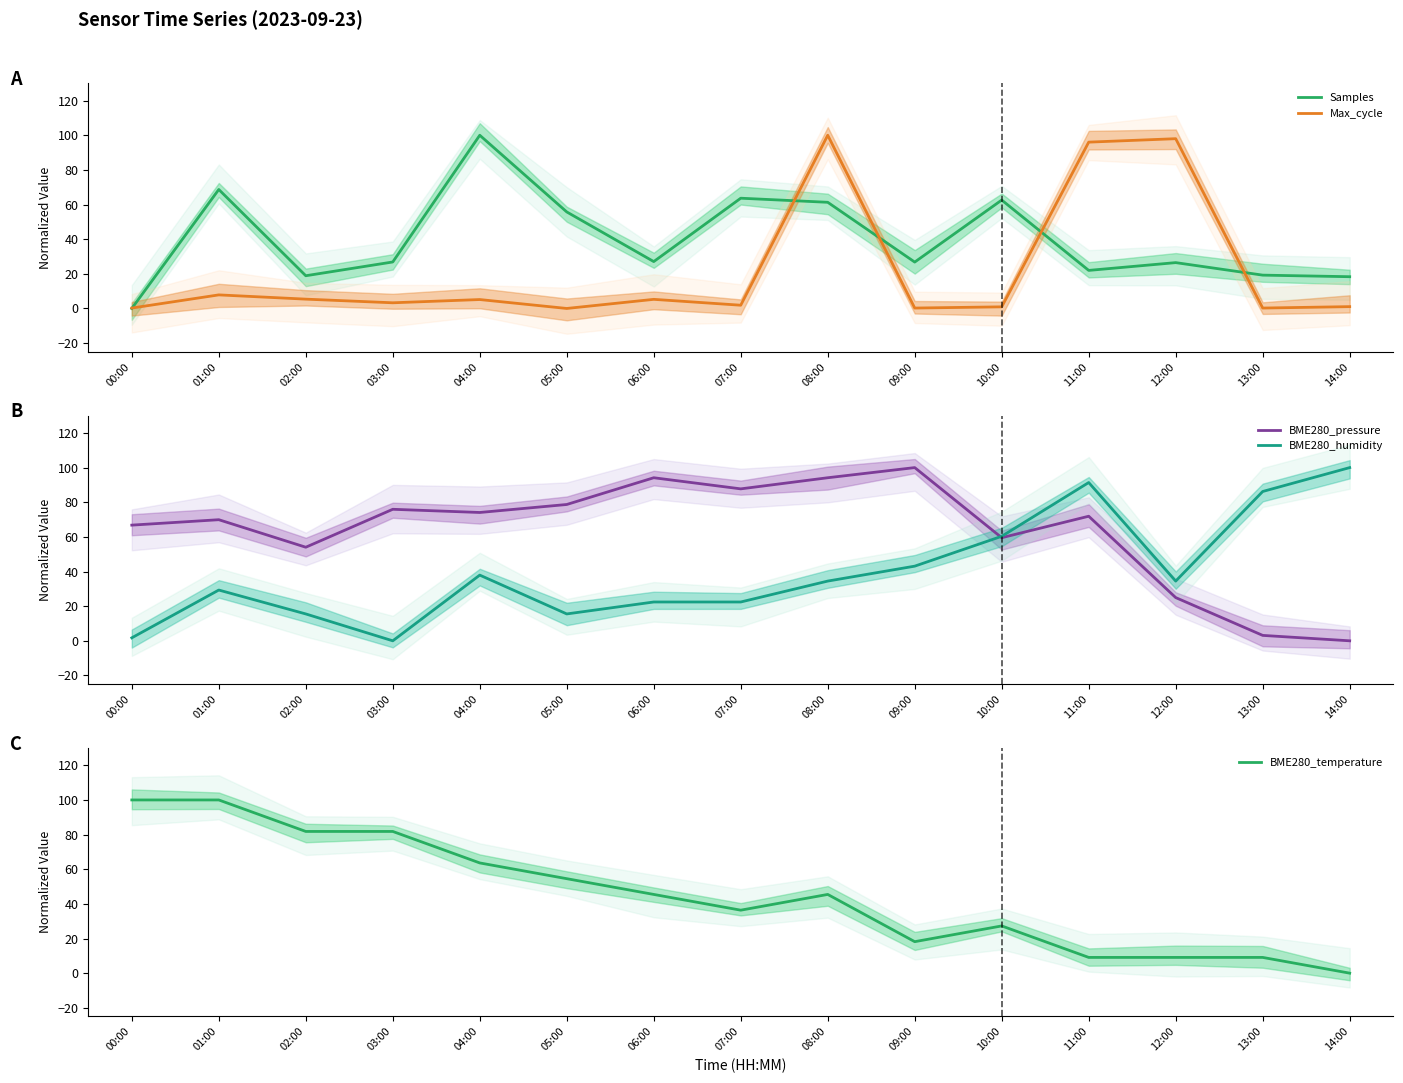

Which series ends up on top after the final intersection of BME280_temperature and BME280_humidity?

BME280_humidity